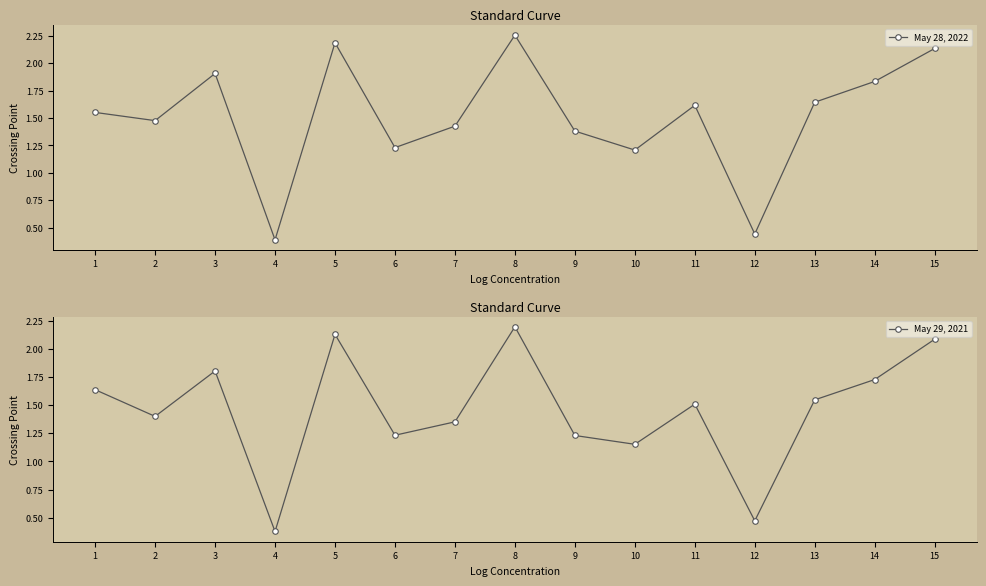

At which label does May 29, 2021 first exceed 1?

1